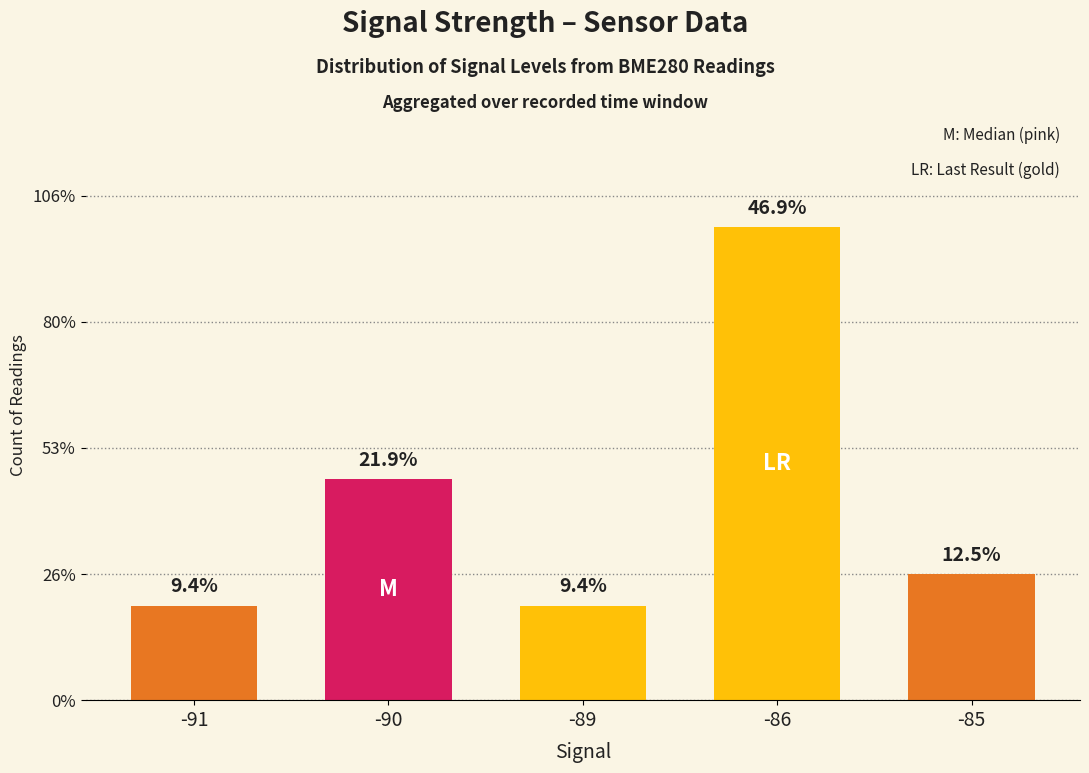

What is the ratio of the value at -86 to the value at -90?

2.1